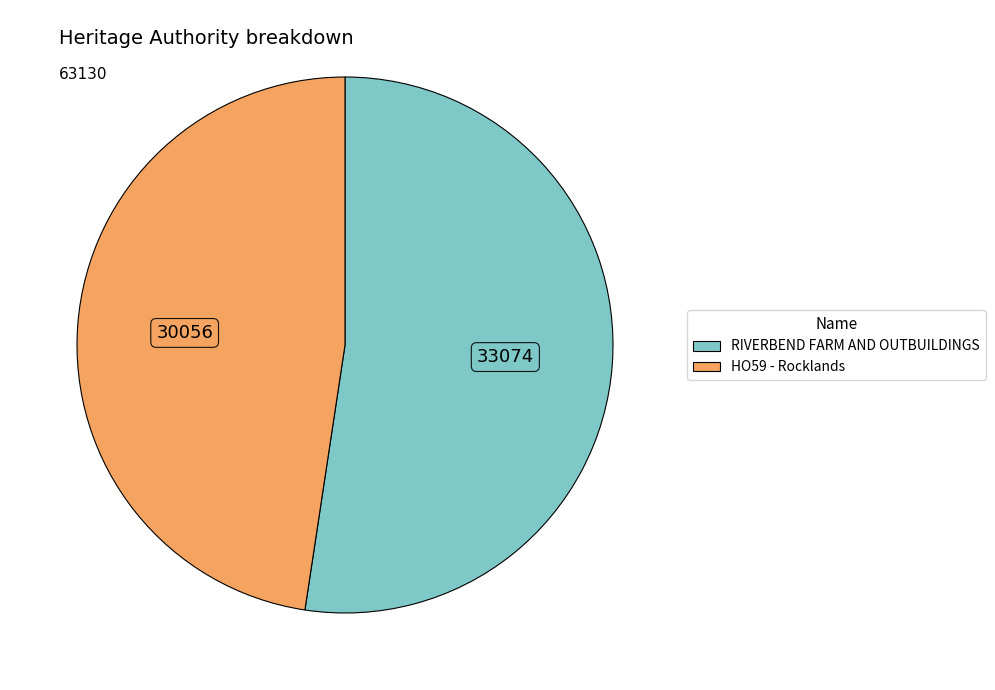

Which slice is the smallest?

HO59 - Rocklands